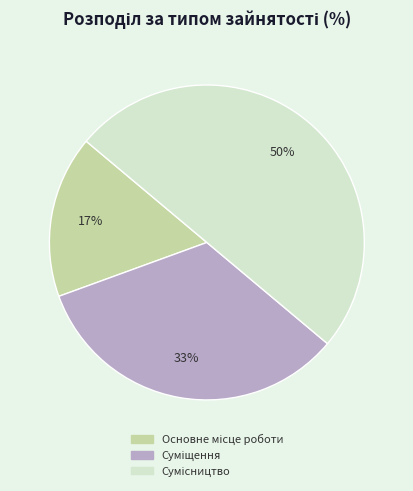

To the nearest percent, what is the average slice percentage?

33%